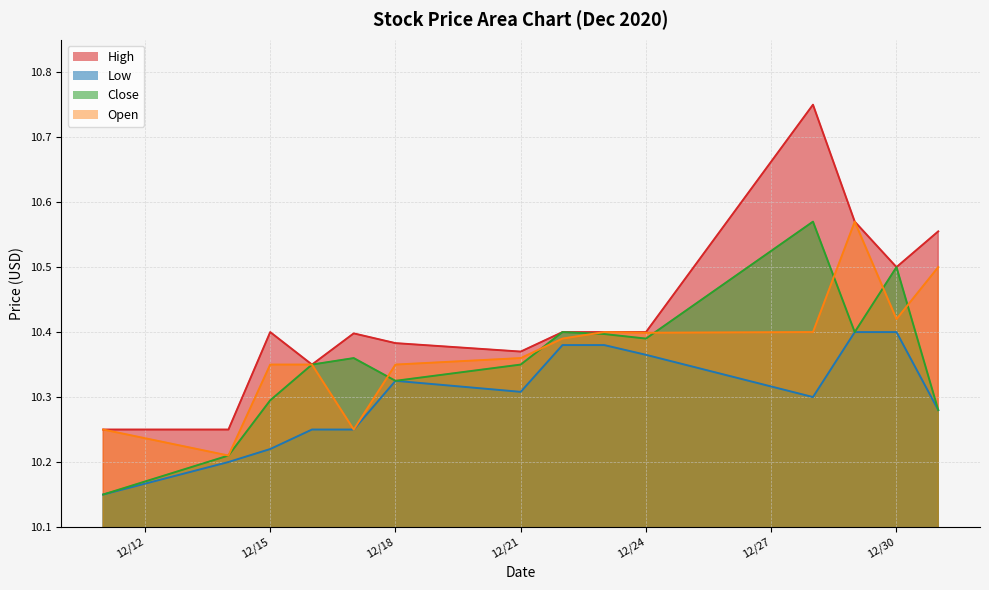

Is it true that Open equals 10.5 at 2020-12-31?

True